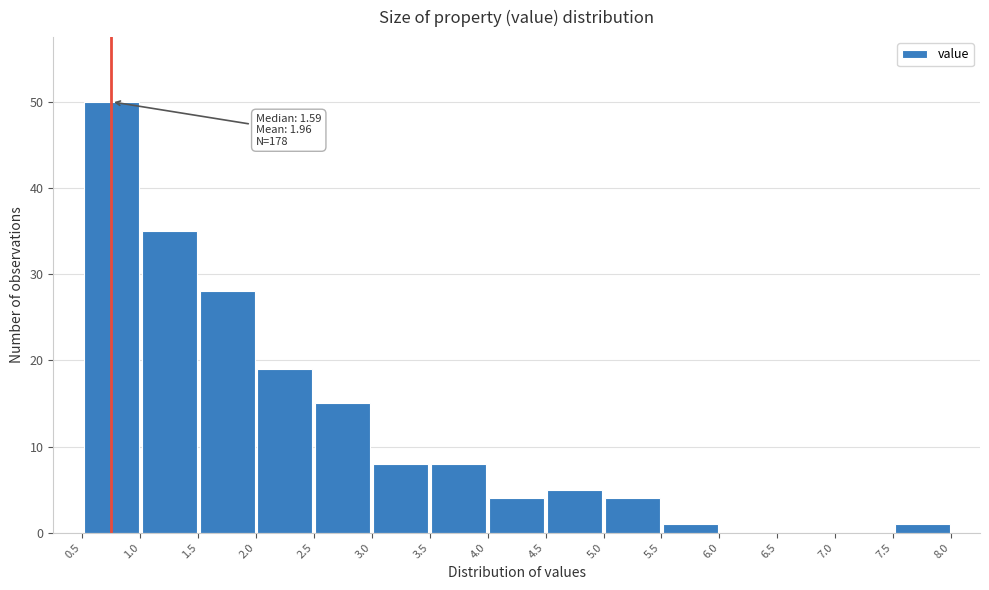

Which range on the x-axis has the tallest bar?

0.5 to 1.0